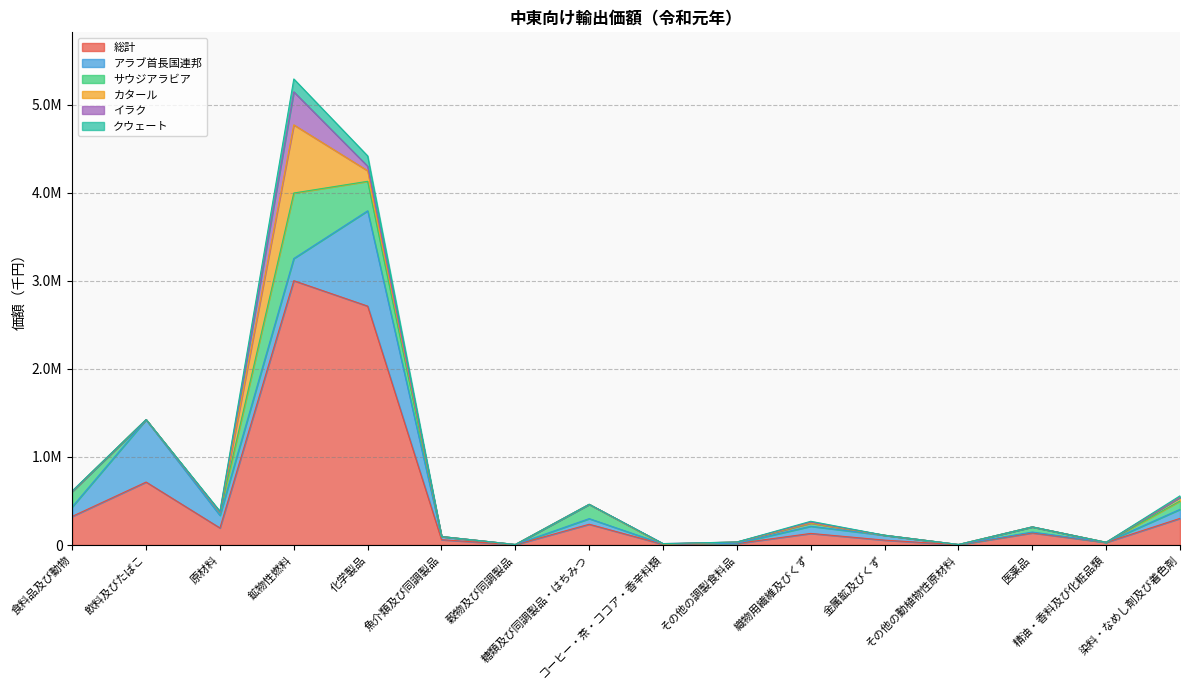

Which series has the largest total across all categories?

総計